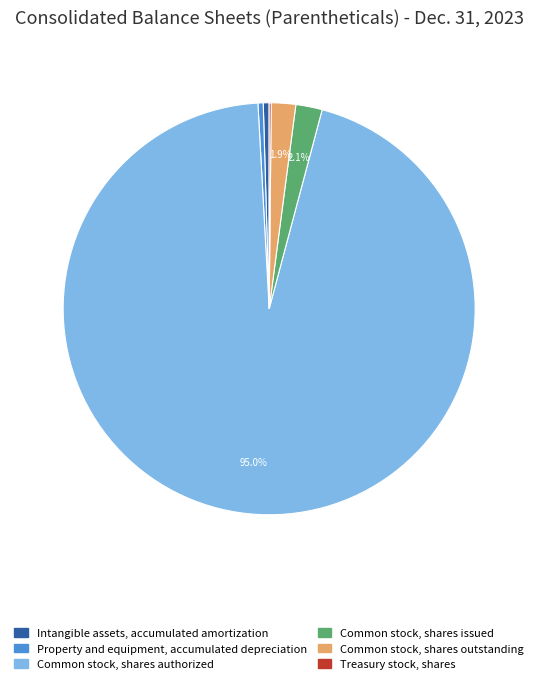

Does Property and equipment, accumulated depreciation account for over 50% of the chart?

No